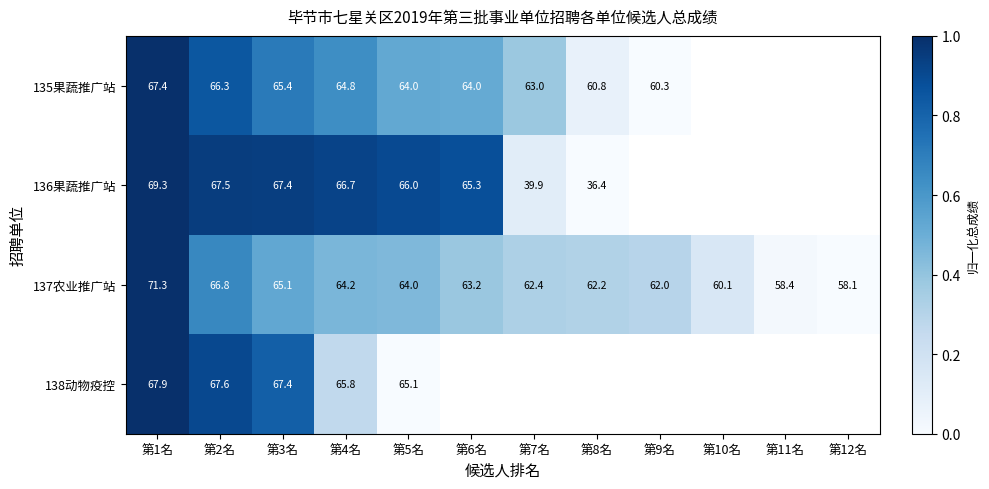

What is the sum of the 136果蔬推广站 values at 第6名 and 第3名?

132.7